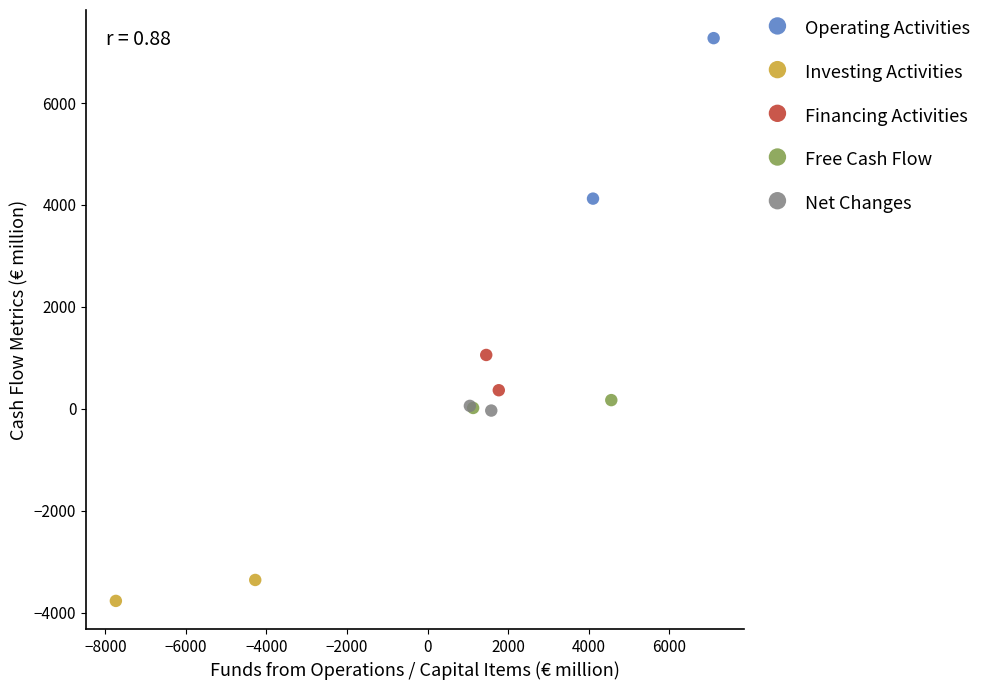

Which series contains the lowest Y value?

Investing Activities